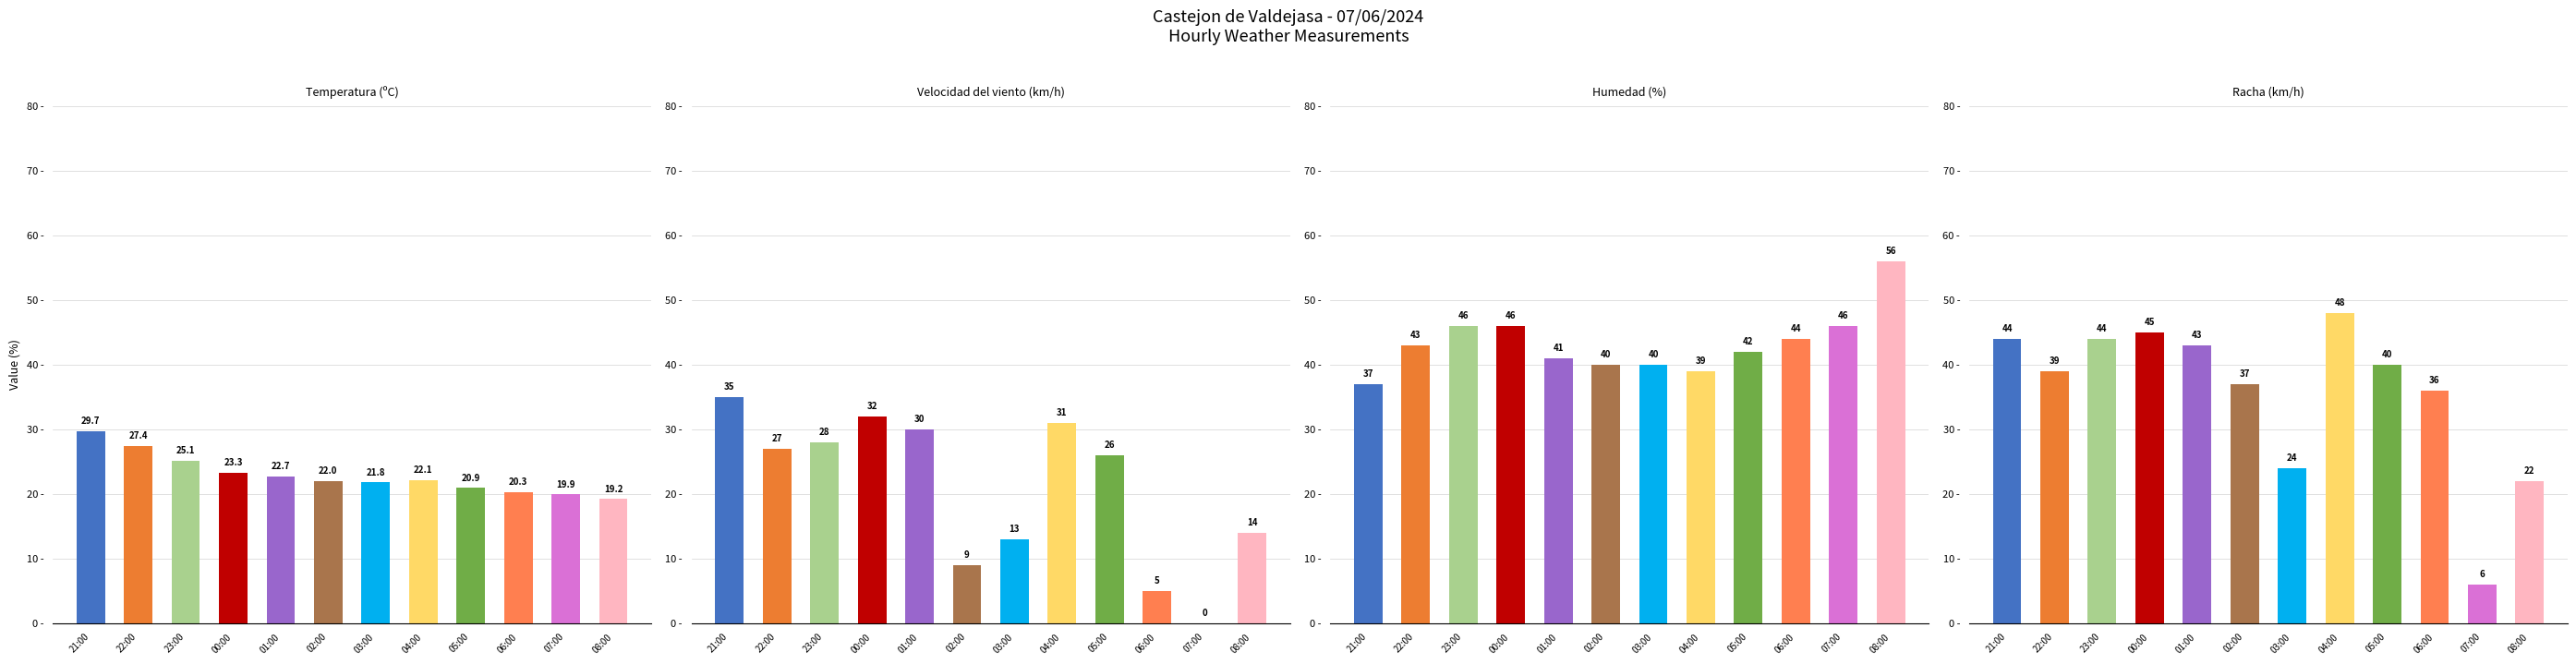

At 02:00, list the series in order from largest to smallest.

Humedad (%), Racha (km/h), Temperatura (ºC), Velocidad del viento (km/h)